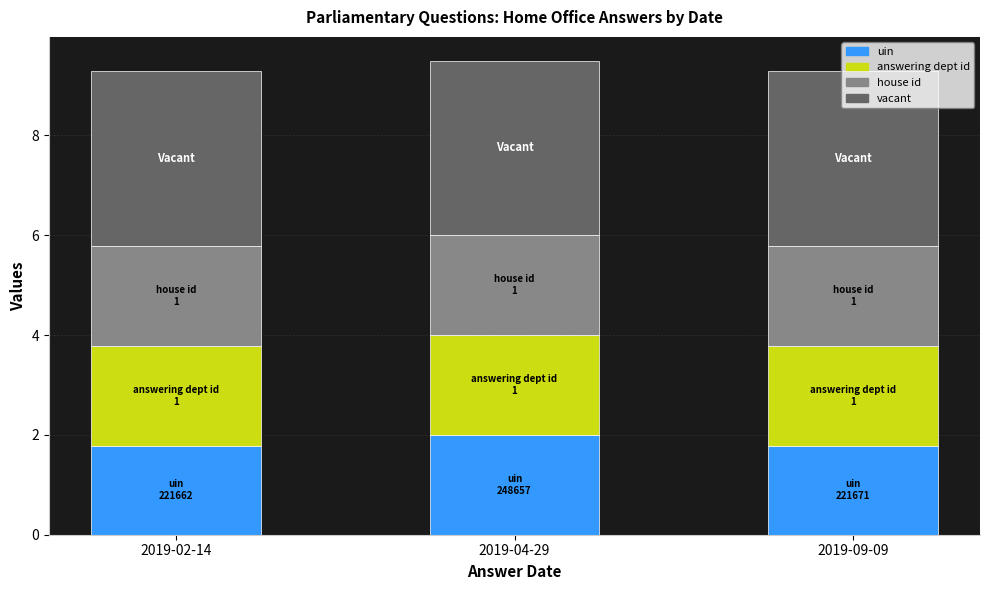

What is the total value across all series at 2019-04-29?

9.5